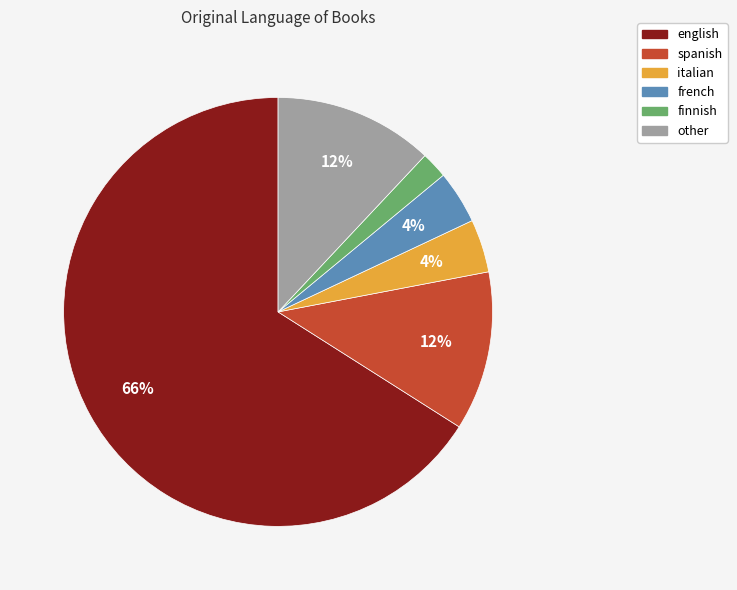

What is the smallest slice in the pie chart?

finnish